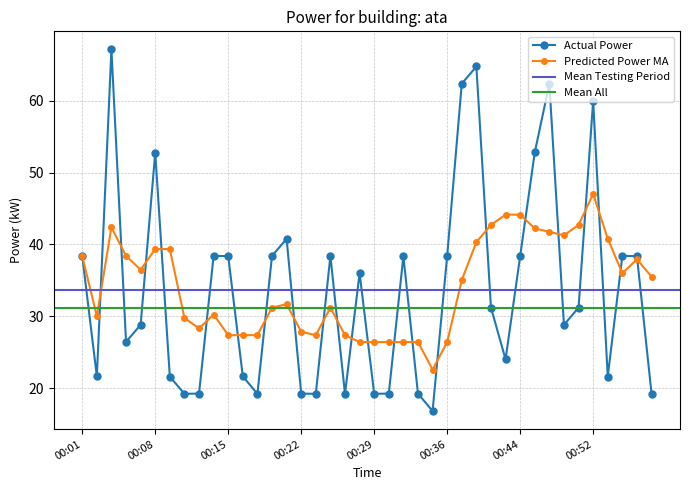

At which label is the value closest to 41?

00:21